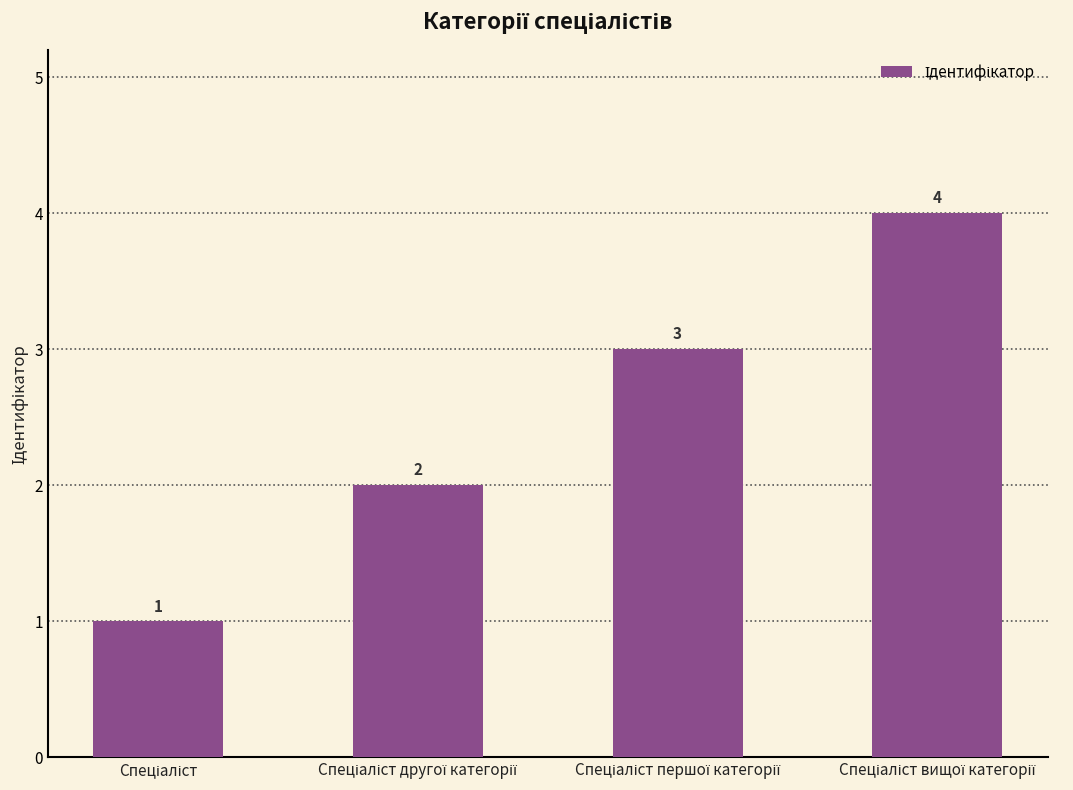

What is the sum of all values?

10